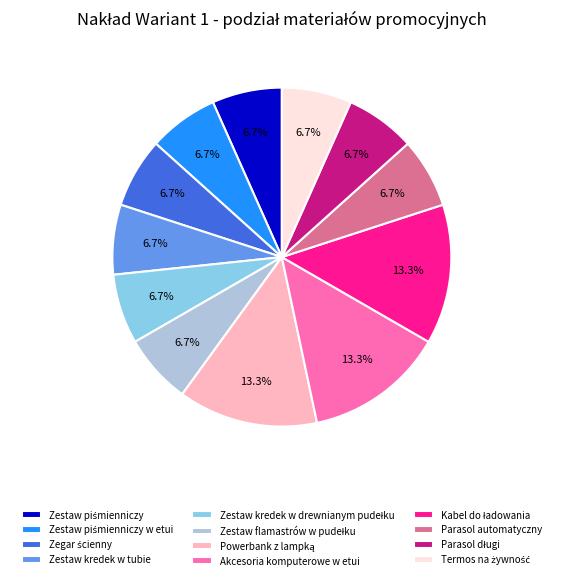

Is Akcesoria komputerowe w etui the majority of the pie?

No